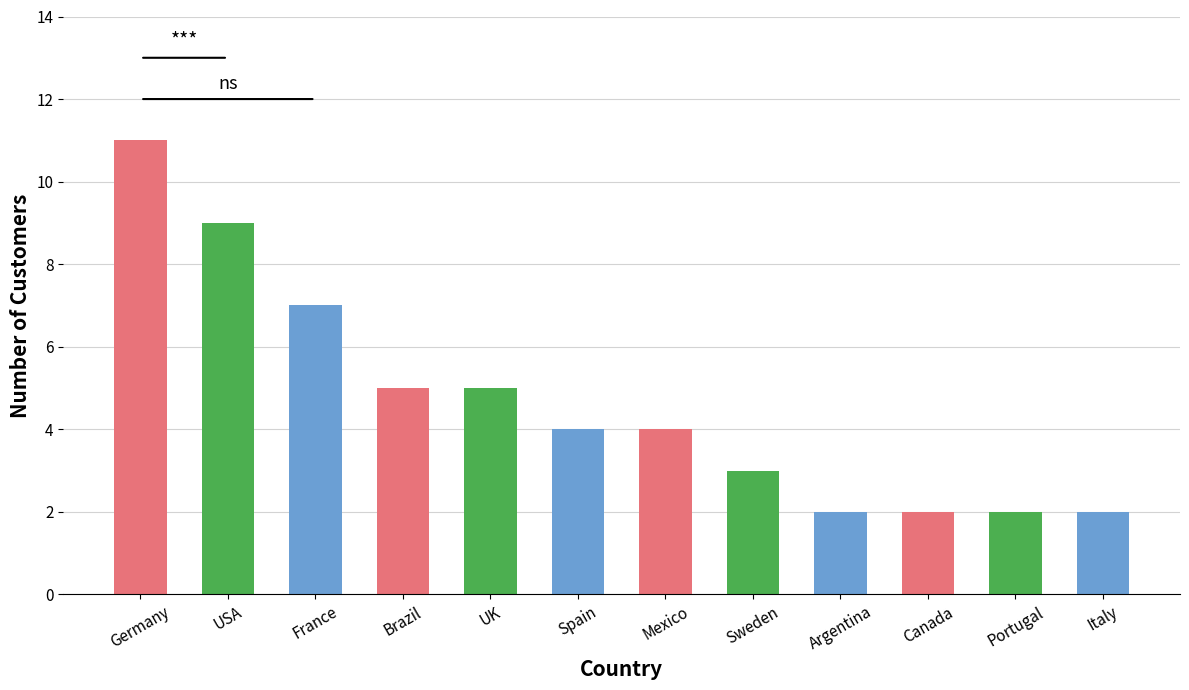

Approximately how many times larger is the value at France compared to Brazil?

1.4